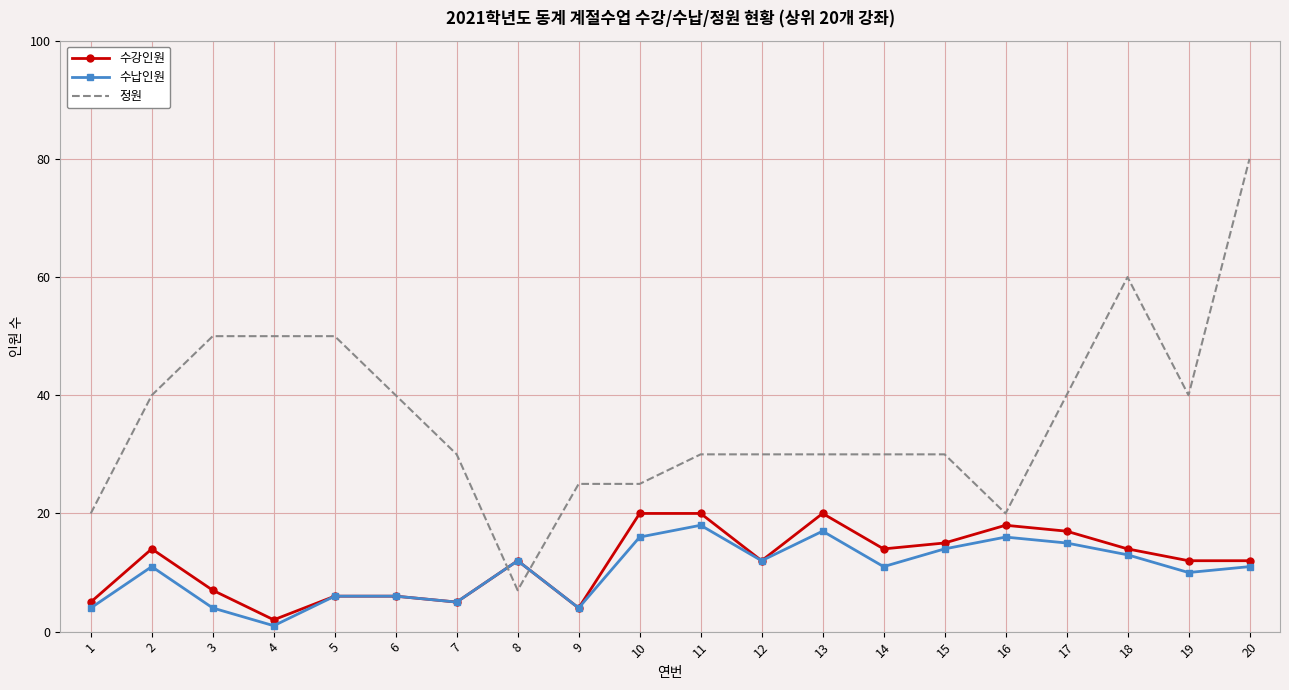

Rank the series by their maximum value, from highest to lowest.

정원, 수강인원, 수납인원